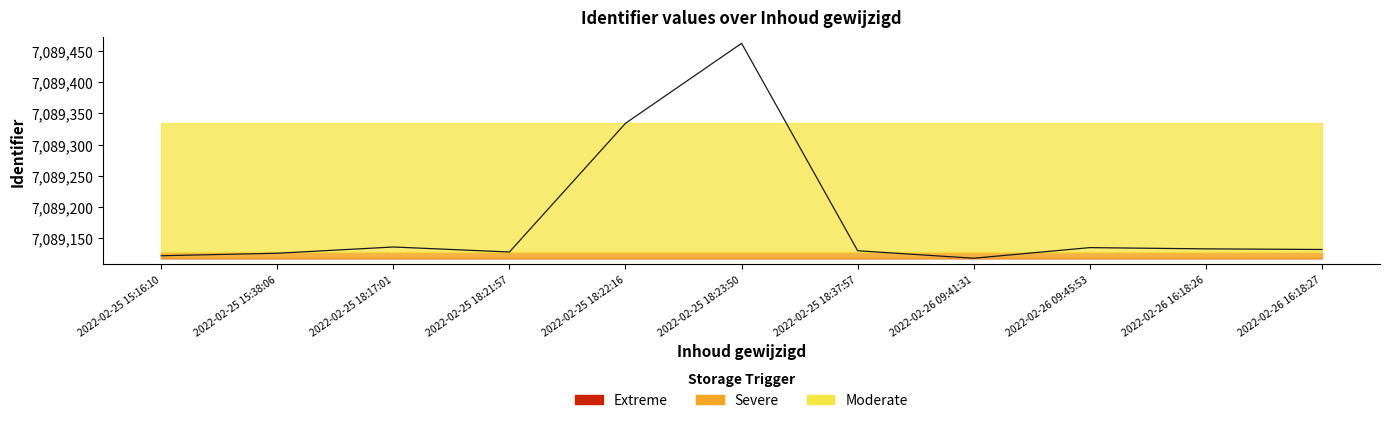

Which category has the highest value across all series?

2022-02-25 18:23:50